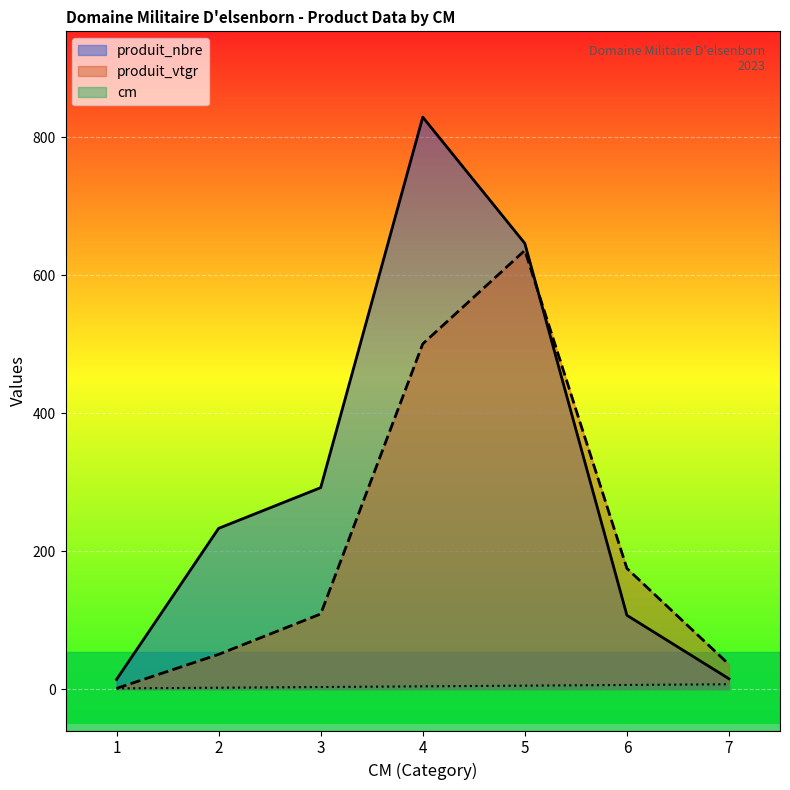

Which category has the lowest value in the cm series?

1